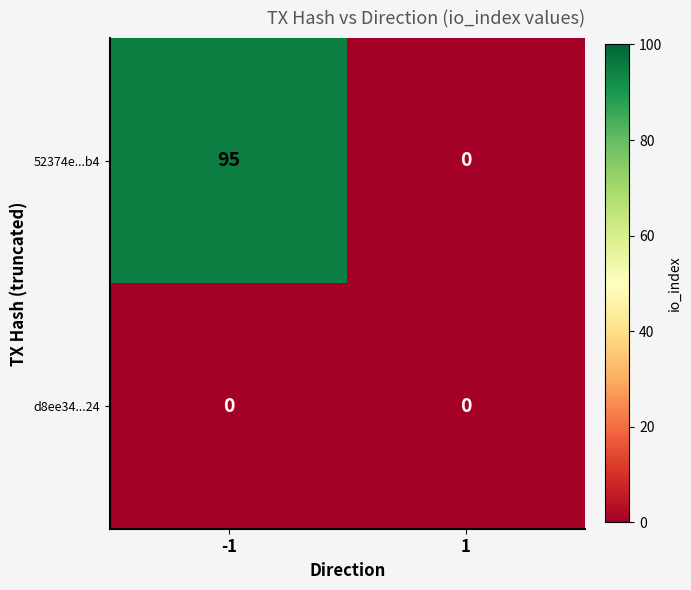

At how many categories does at least one series exceed 64?

1